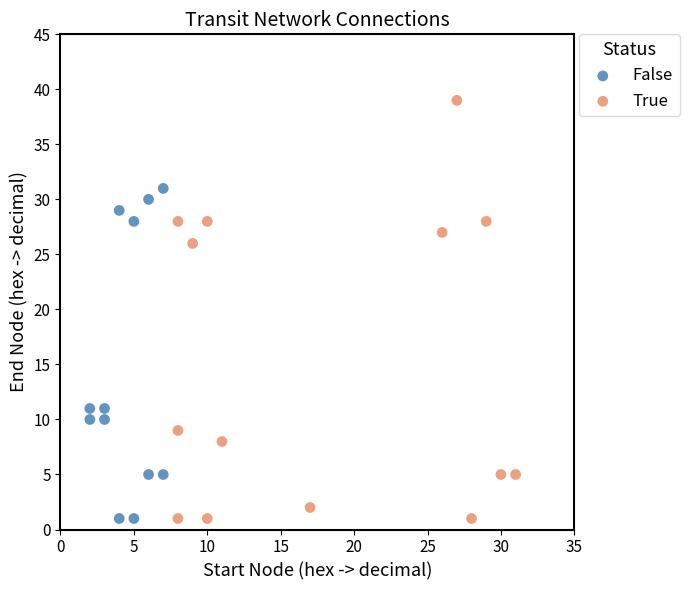

Which series reaches the maximum Y coordinate?

True